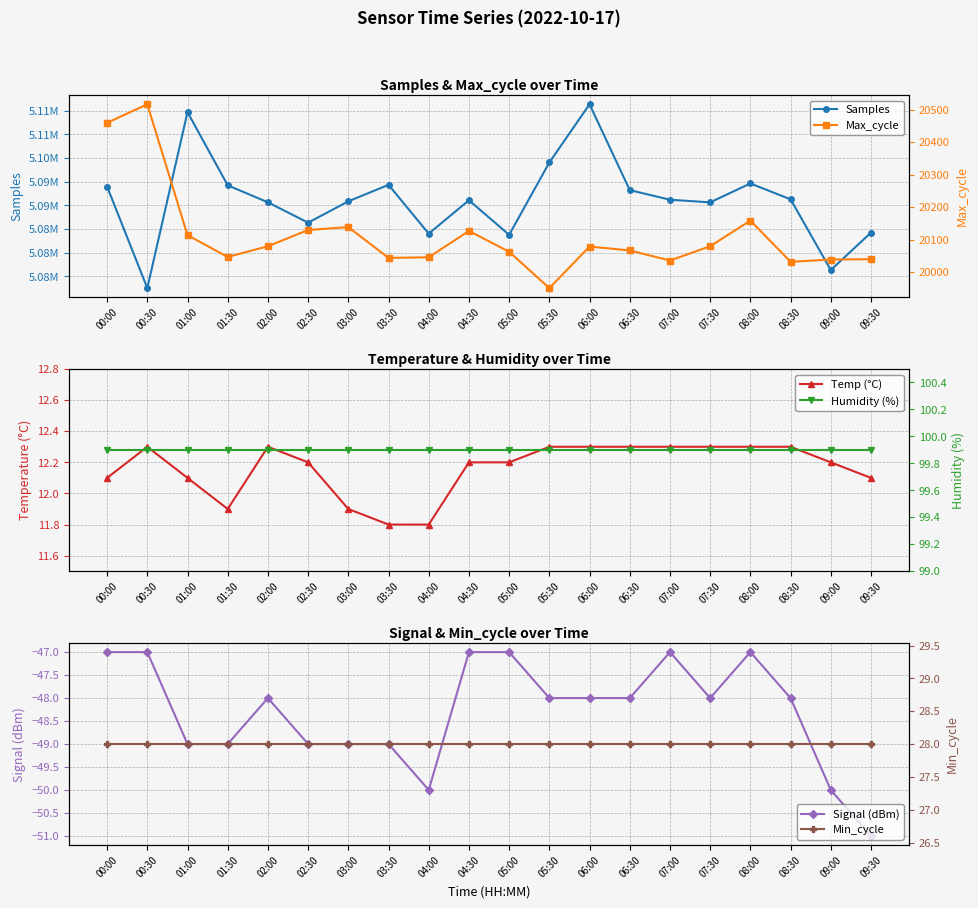

Which category has the highest value across all series?

06:00